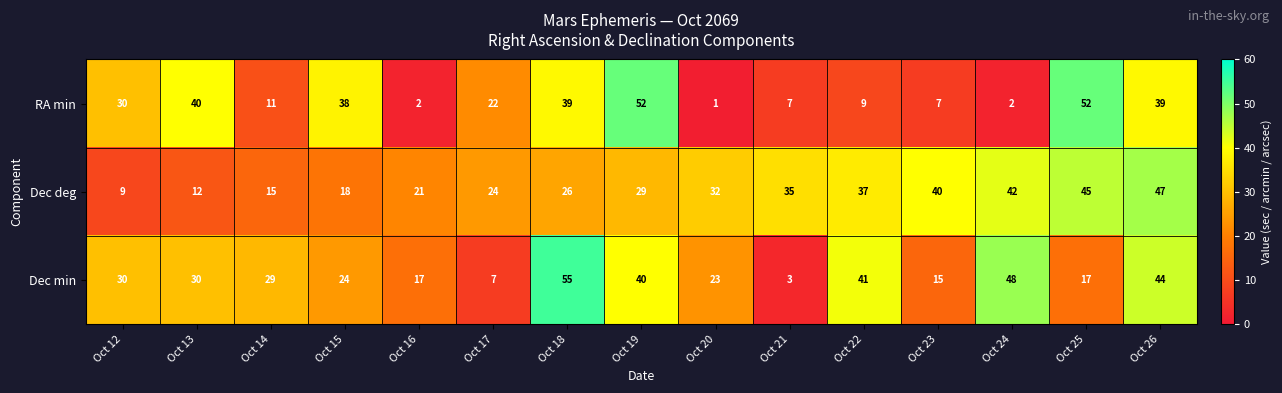

At how many categories does at least one series exceed 20?

15